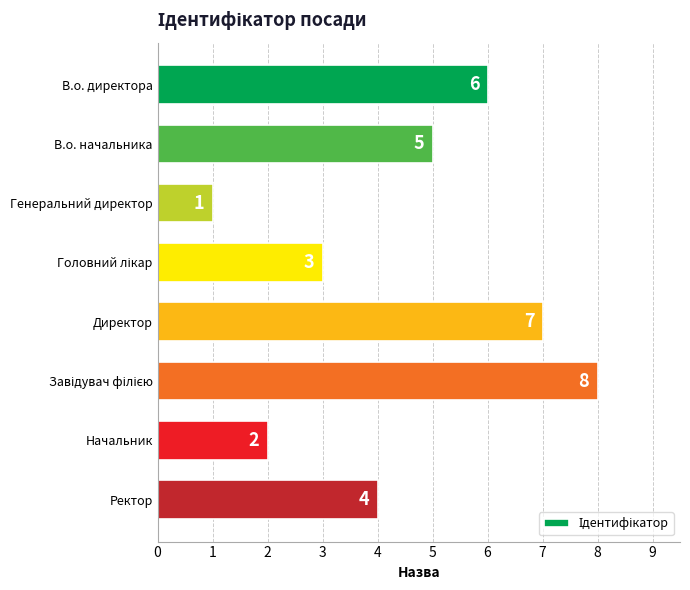

What is the sum of all values?

36